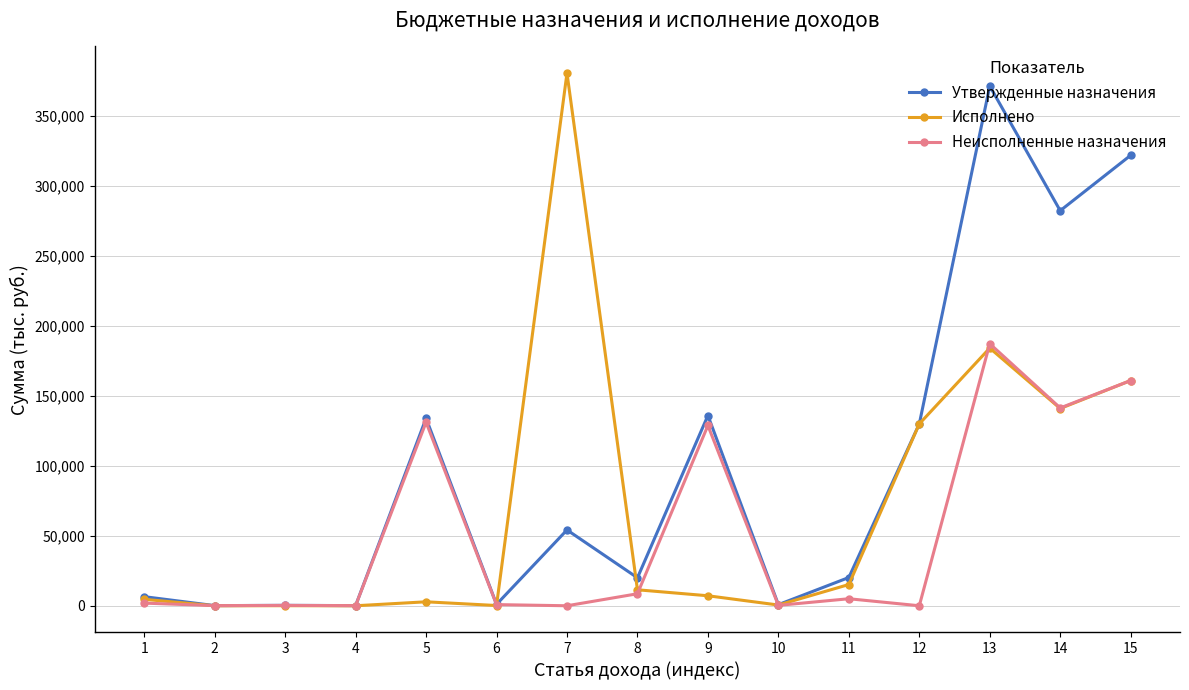

What is the difference between the maximum and minimum values in the Утвержденные назначения series?

371400.0